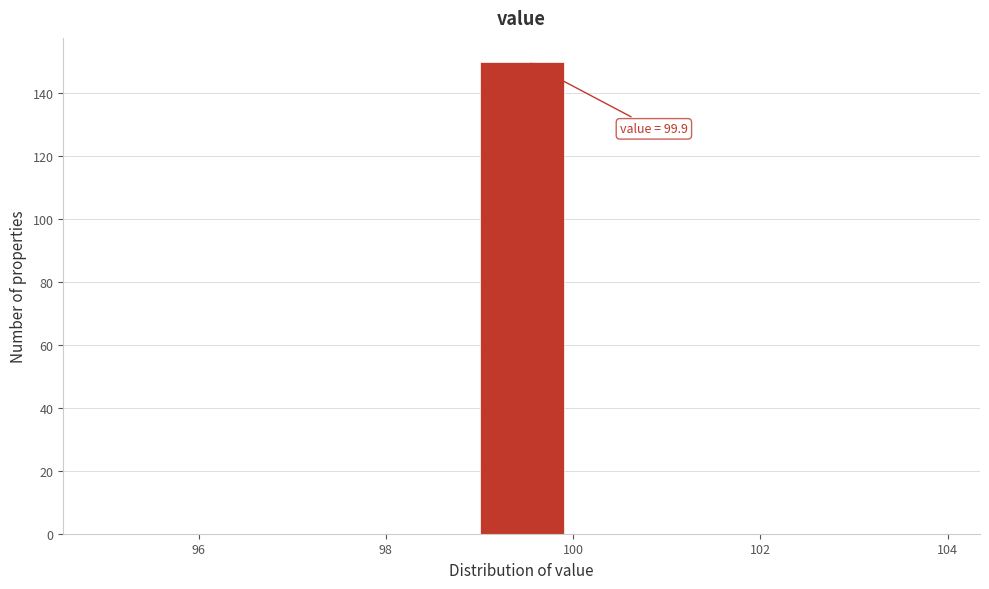

Over which range of the x-axis is the bar tallest?

99 to 100